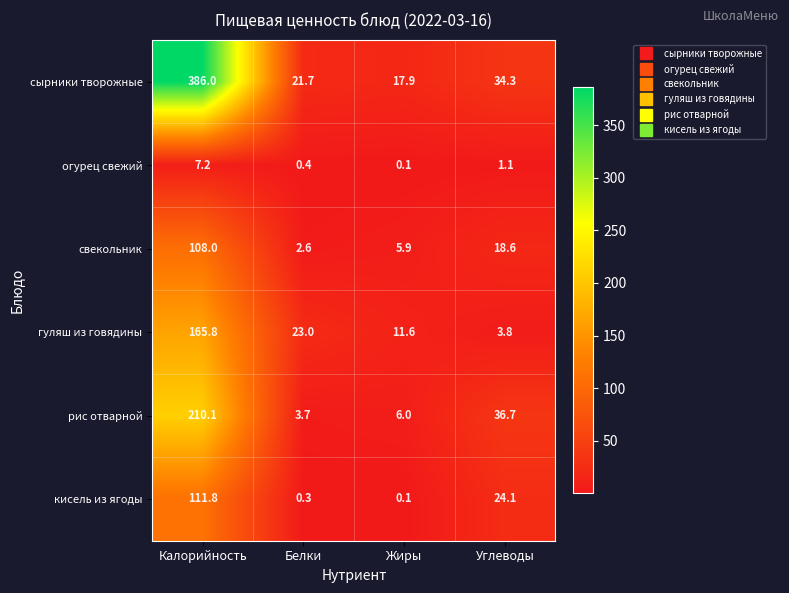

Is it true that кисель из ягоды equals 111.8 at Калорийность?

True